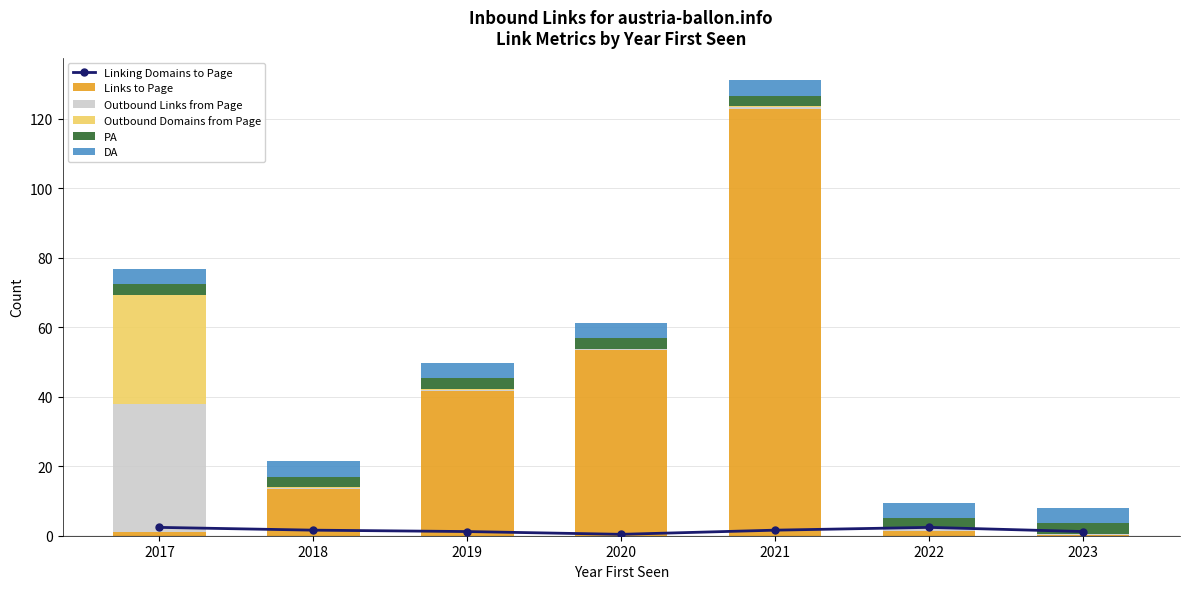

Are the bars horizontal?

No